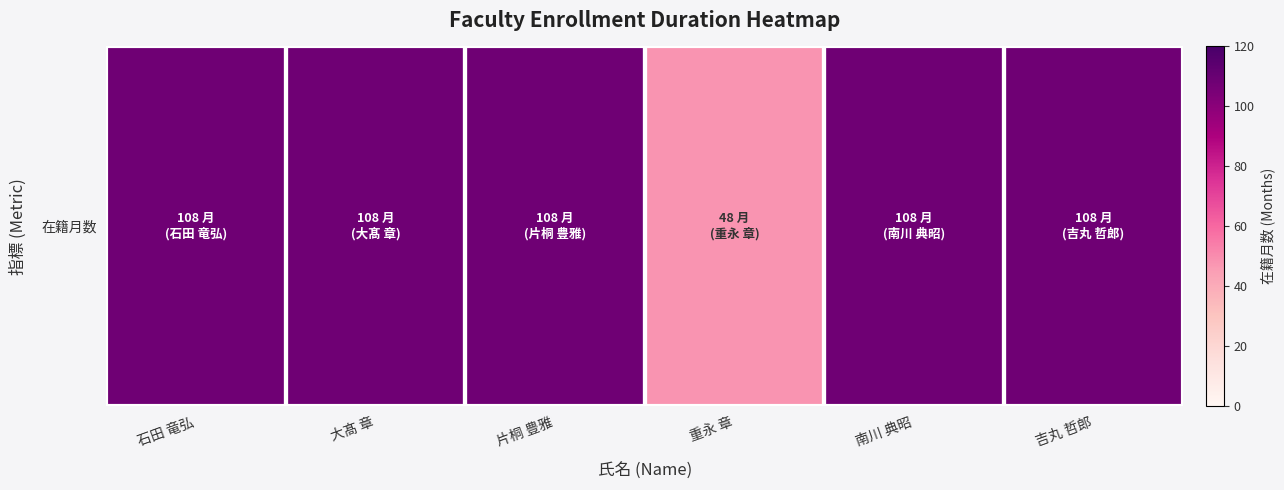

Count the number of data series in this chart.

1